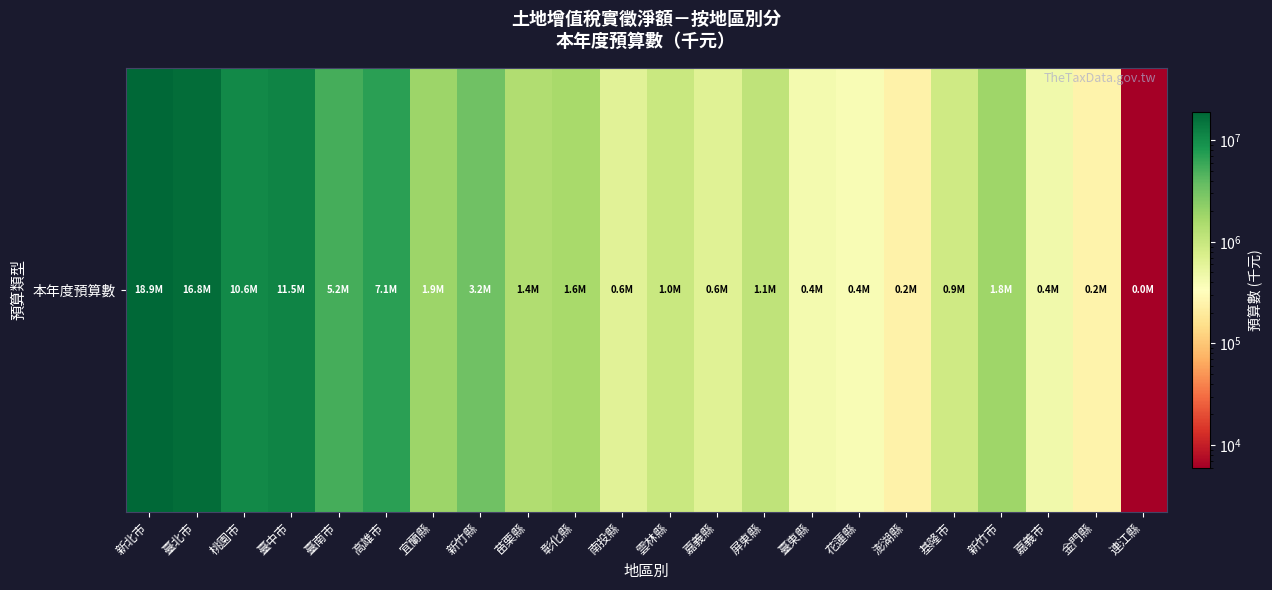

What is the change in value from 桃園市 to 花蓮縣?

-10172804